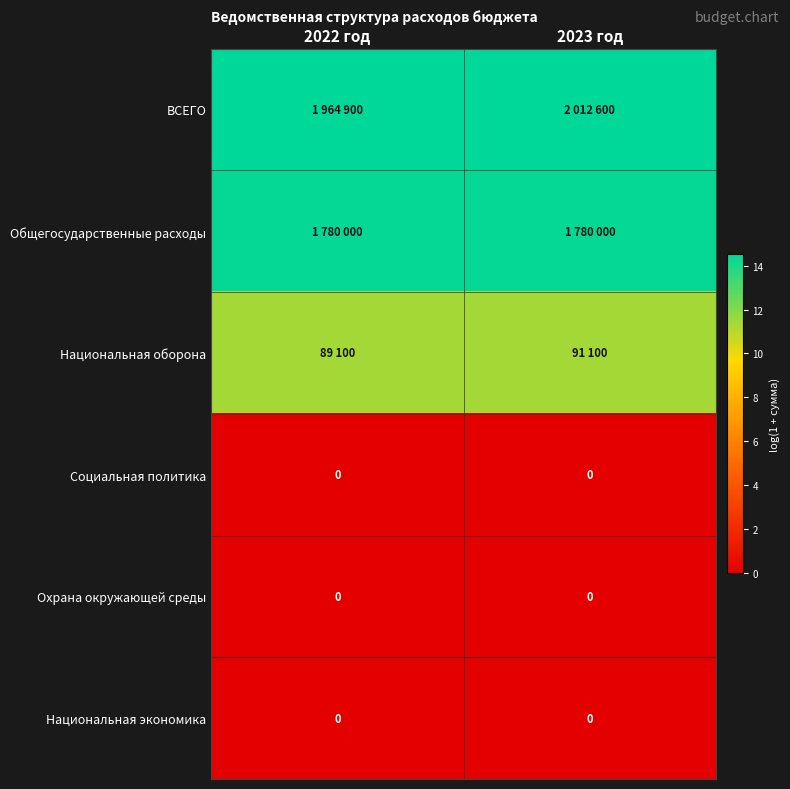

Is it true that ВСЕГО equals 19.6 at 2023 год?

False